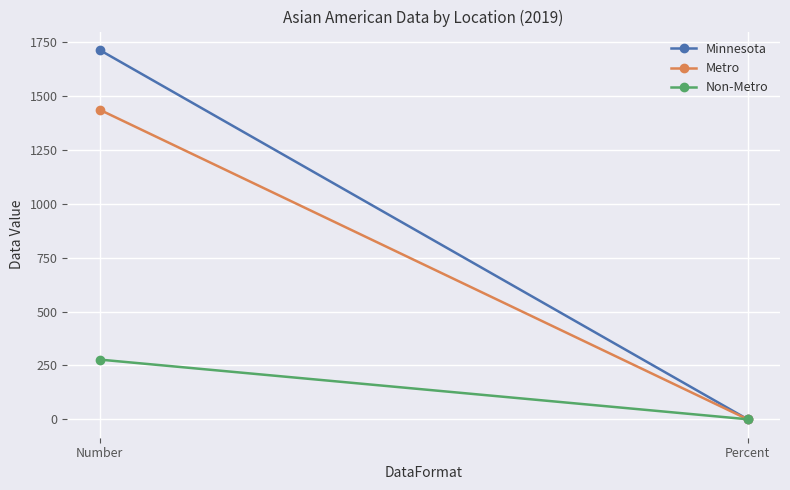

What is the average value of the Minnesota series?

856.6